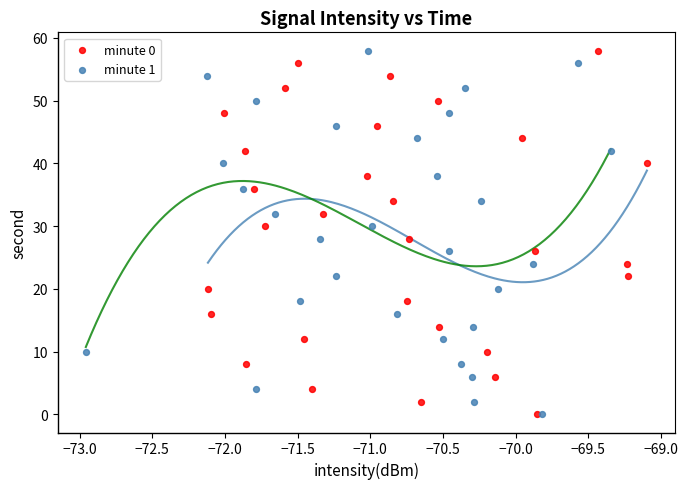

What are all the series names shown in the legend?

minute 0, minute 1